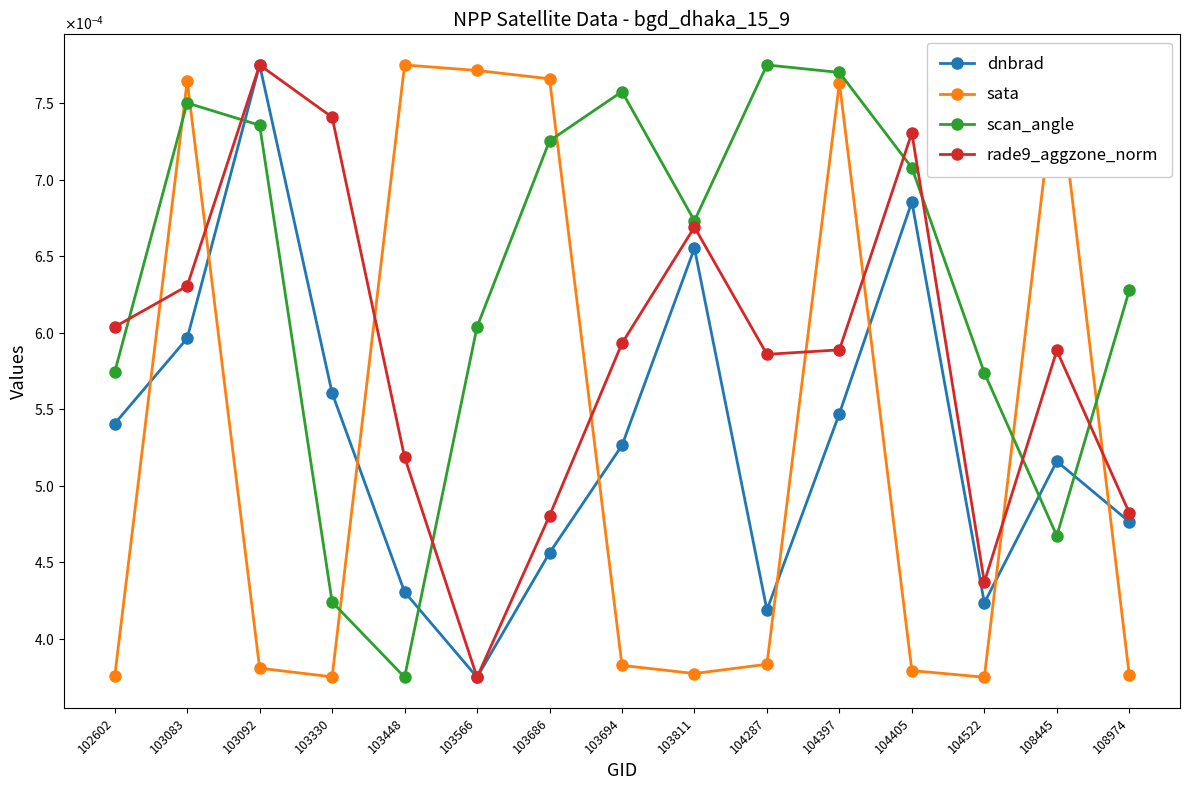

Between which two adjacent categories do sata and scan_angle first intersect?

102602 and 103083